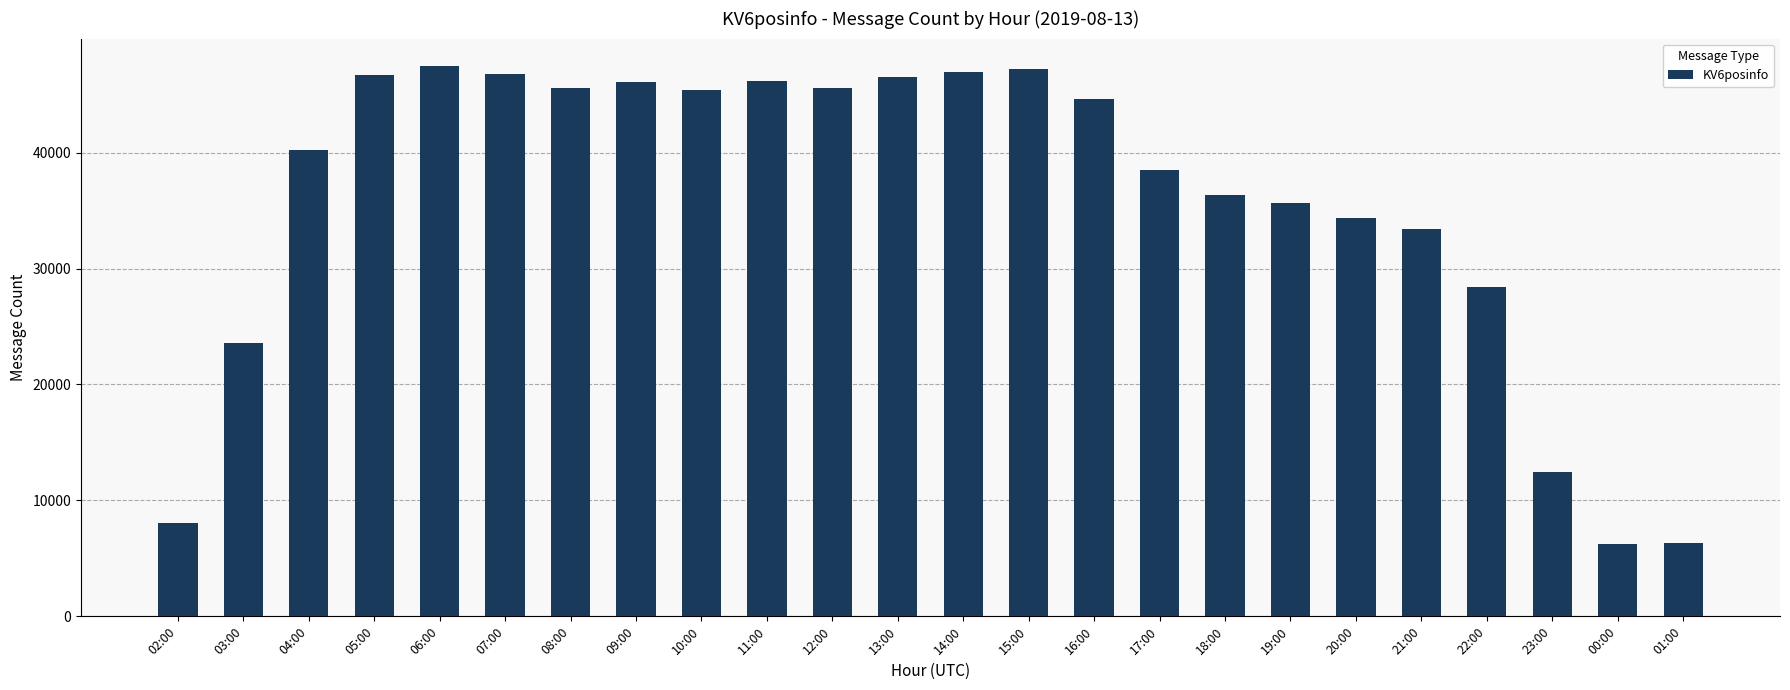

What is the change in value from 22:00 to 00:00?

-22168